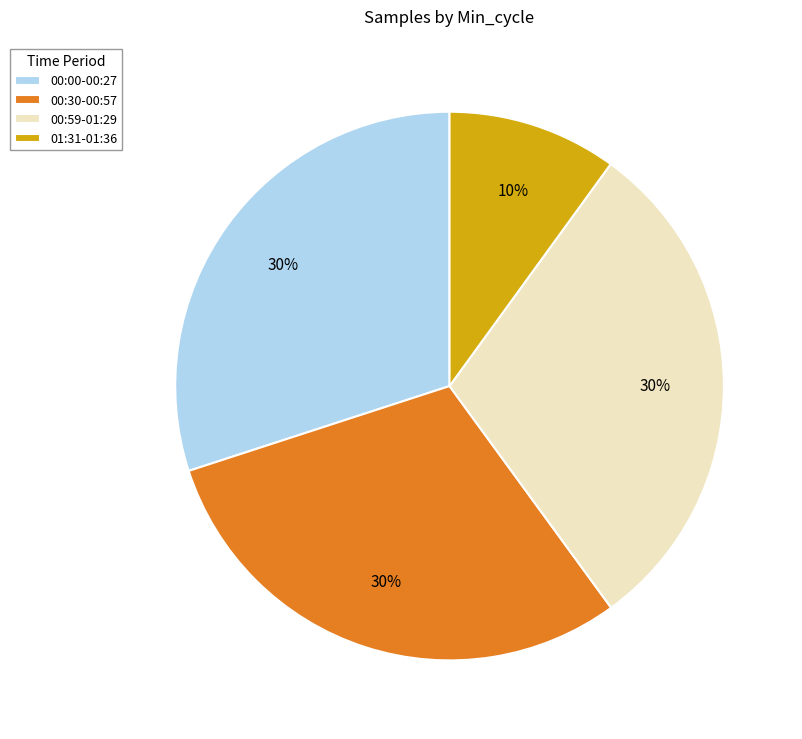

How many segments does this pie chart have?

4